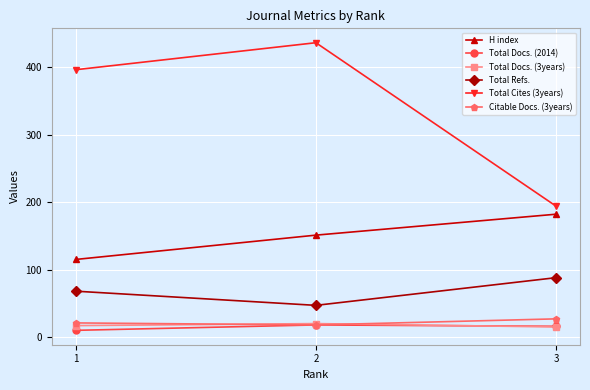

What value does the H index series have at 3?

182